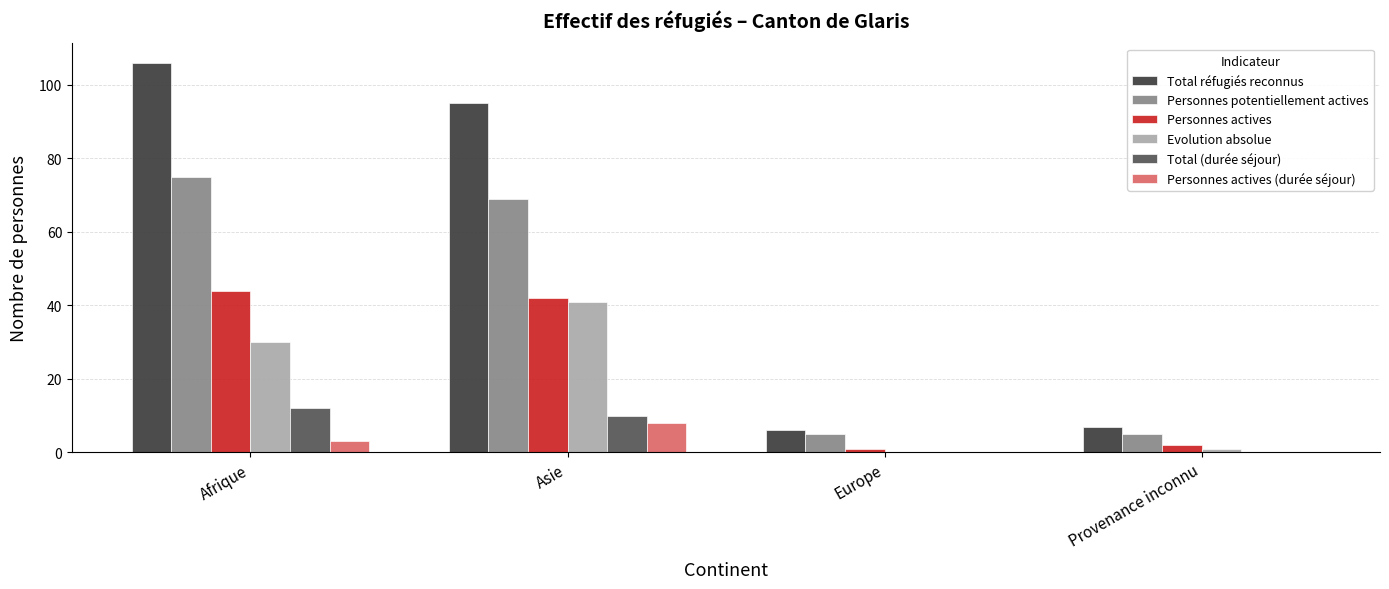

How many distinct data groups are displayed?

6